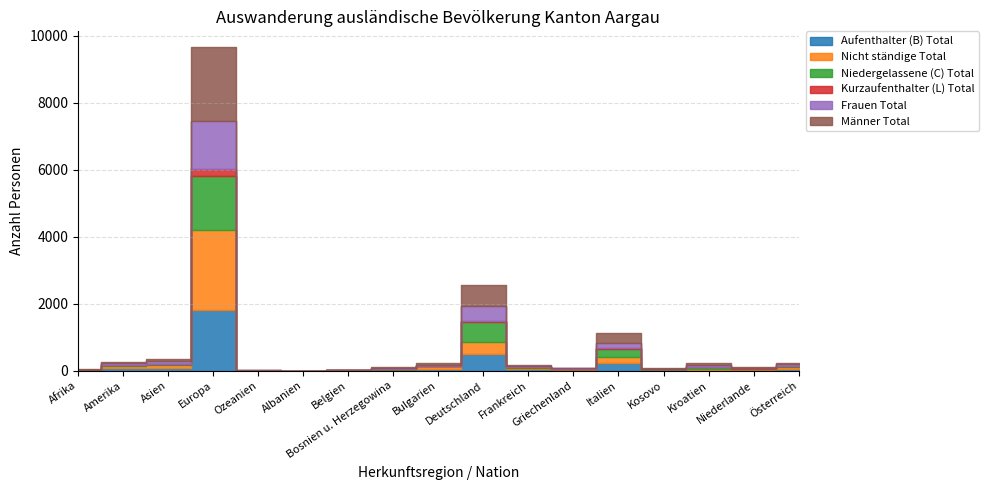

What position from the right is Österreich?

1